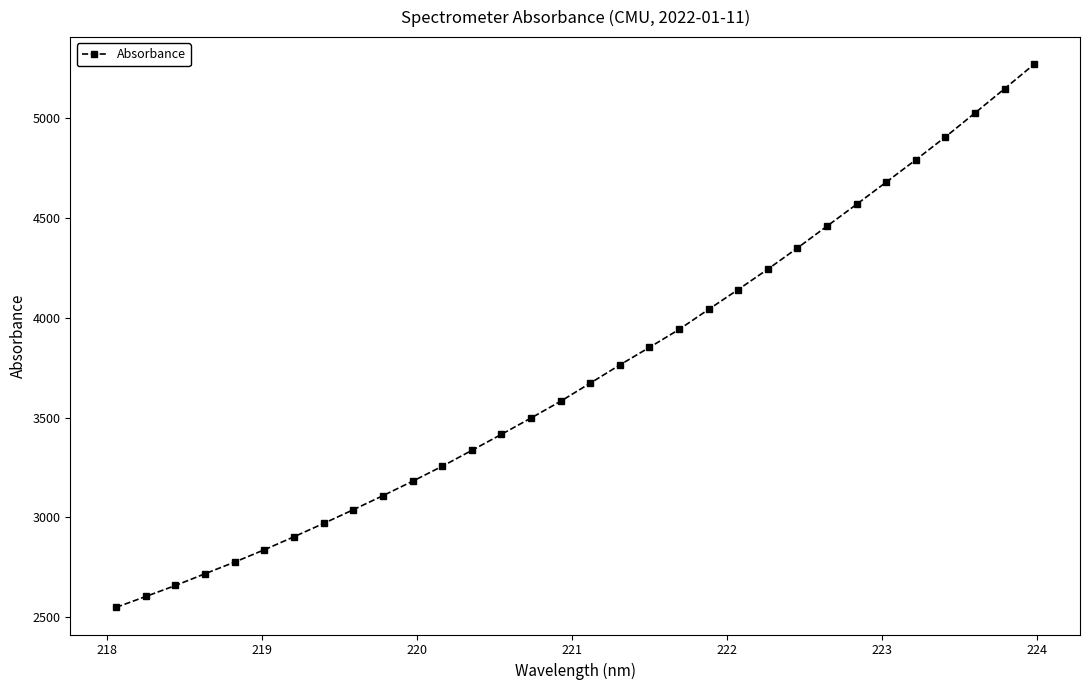

Reading right to left, what are all the values shown in this chart?

5268.5	5145.9	5024.5	4904.6	4790.2	4678.5	4567.6	4458.2	4349.0	4243.0	4141.1	4041.8	3941.0	3851.5	3763.5	3672.4	3581.7	3497.9	3416.1	3335.8	3256.2	3181.4	3109.1	3038.8	2970.5	2903.6	2838.5	2777.0	2718.6	2659.6	2604.7	2550.2